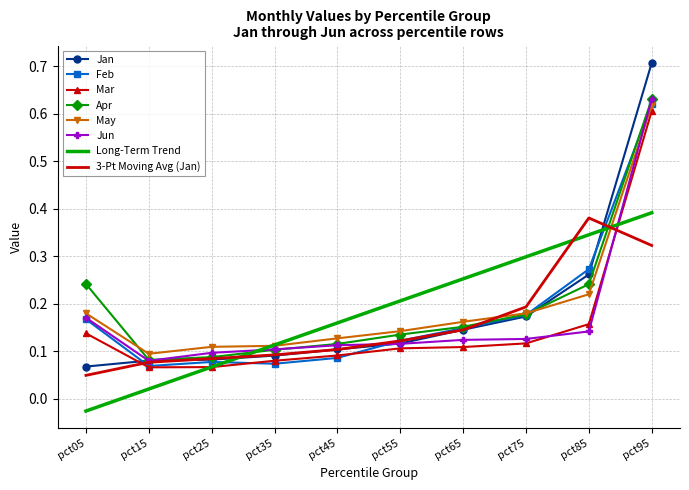

Which category has the highest value across all series?

pct95